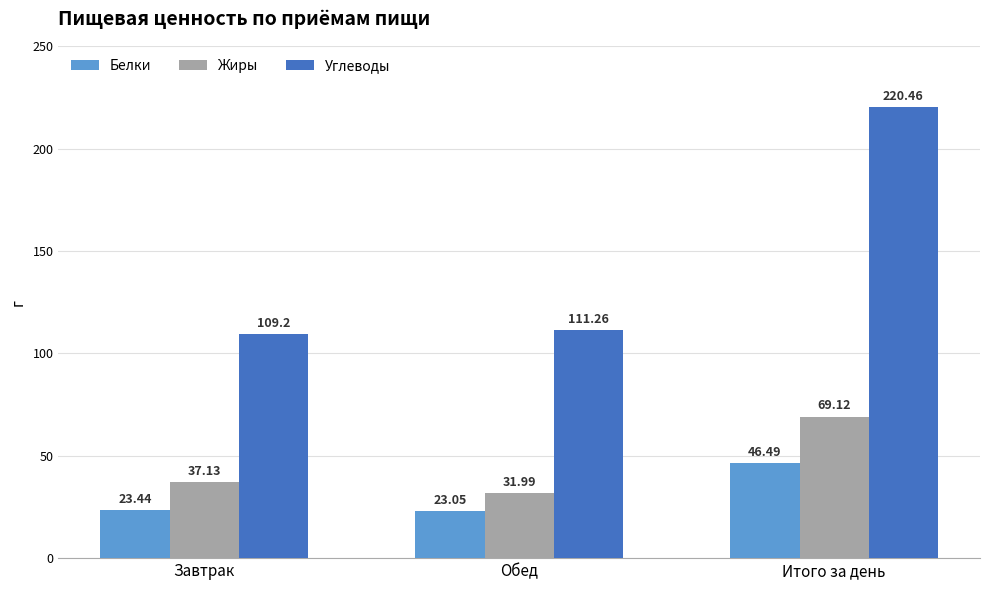

How many bars are there in each group?

3